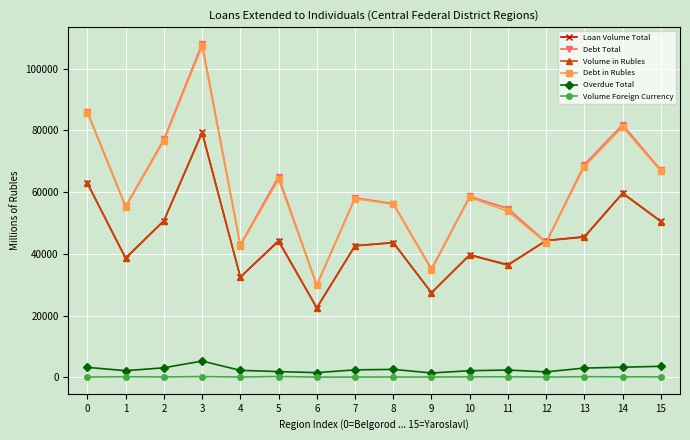

Is the value of Debt in Rubles at 12 greater than the value of Debt Total at 6?

Yes